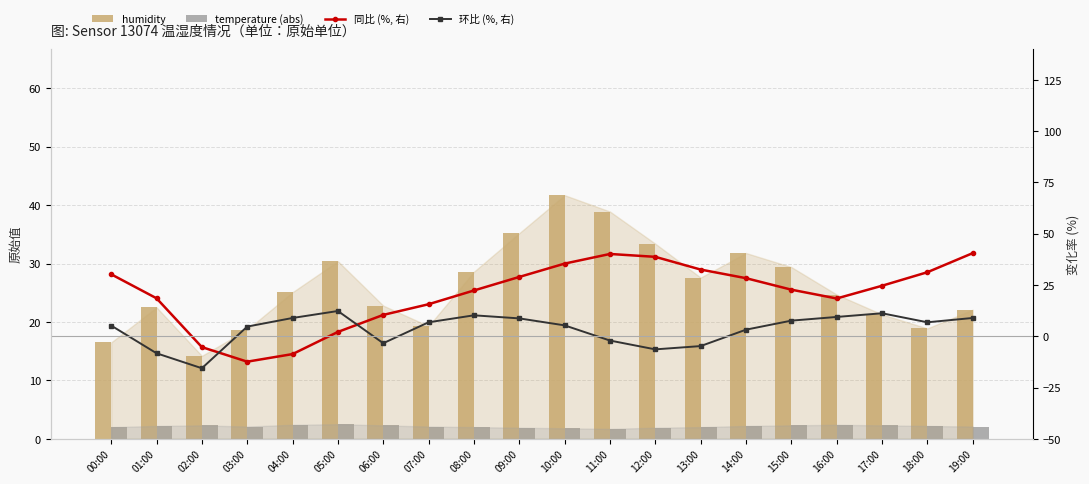

What value does the 同比 (%, 右) series have at 10:00?

35.4